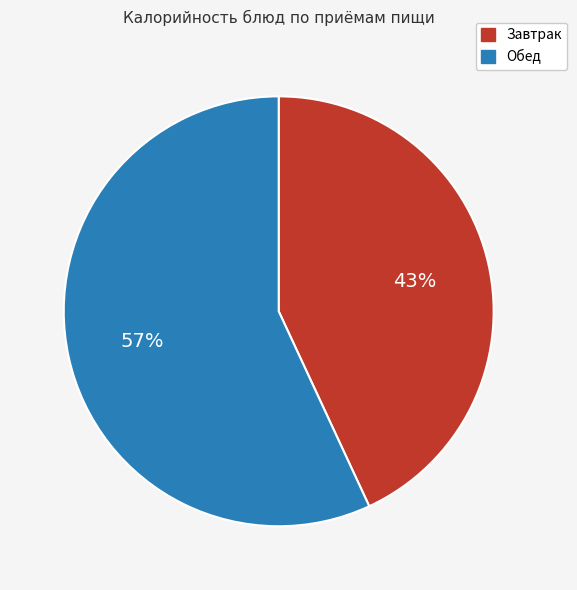

To the nearest percent, what is the average slice percentage?

50%